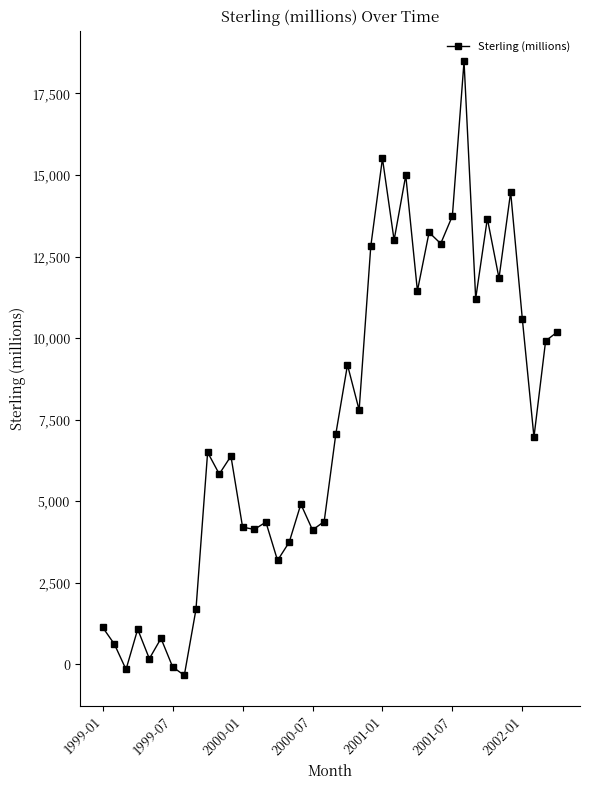

What is the sum of all values?

295768